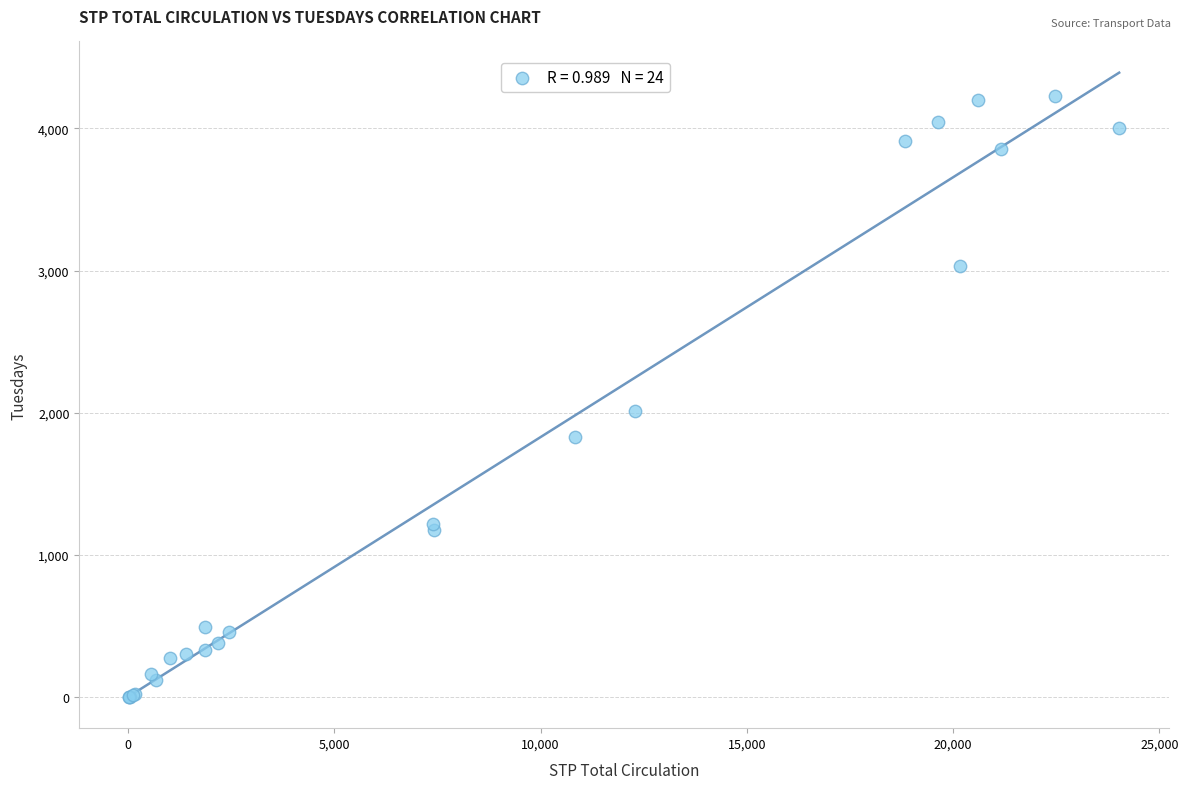

What Y value in the scatter plot is closest to 2114?

2010